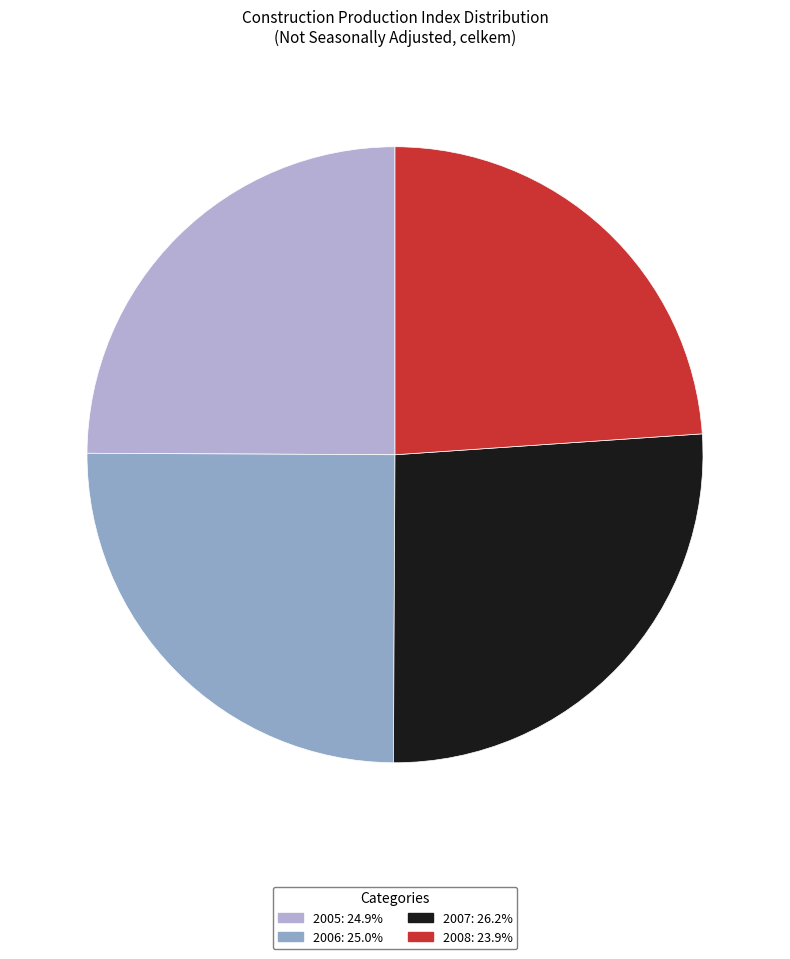

Does any single category account for the majority?

No